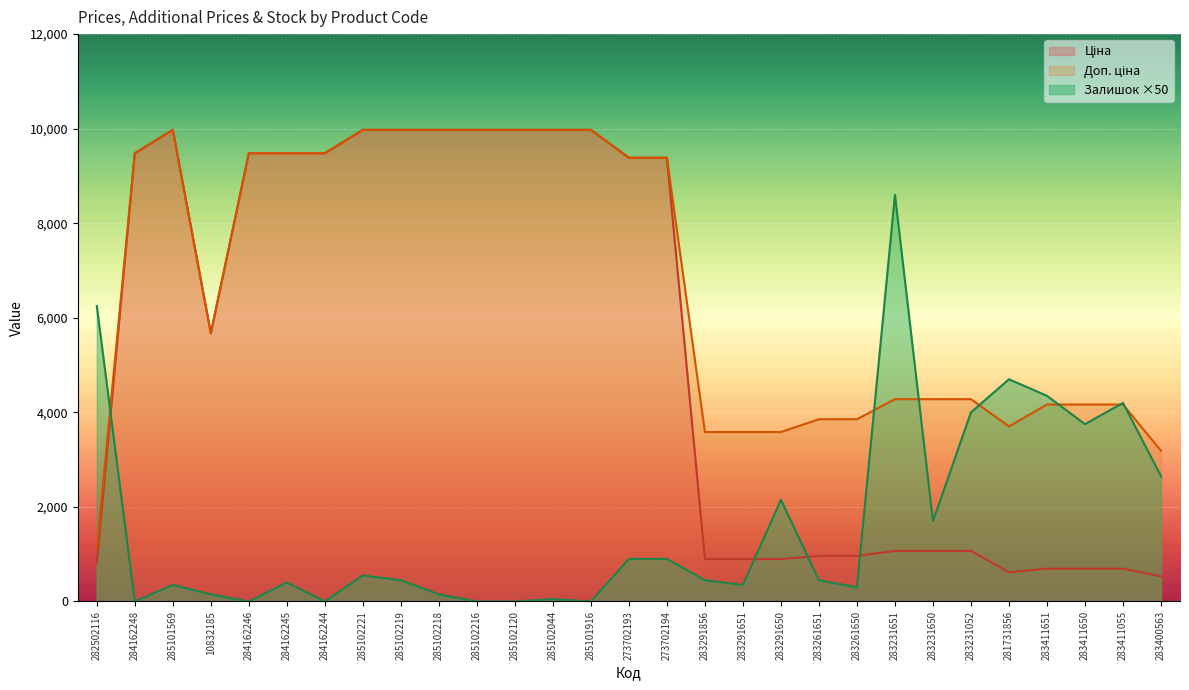

Where is the first local minimum for Залишок?

284162248